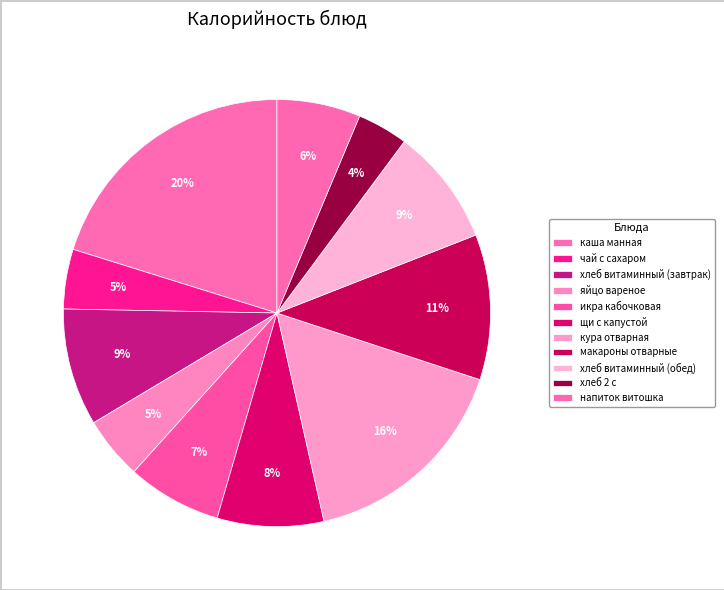

How many slices are in this pie chart?

11